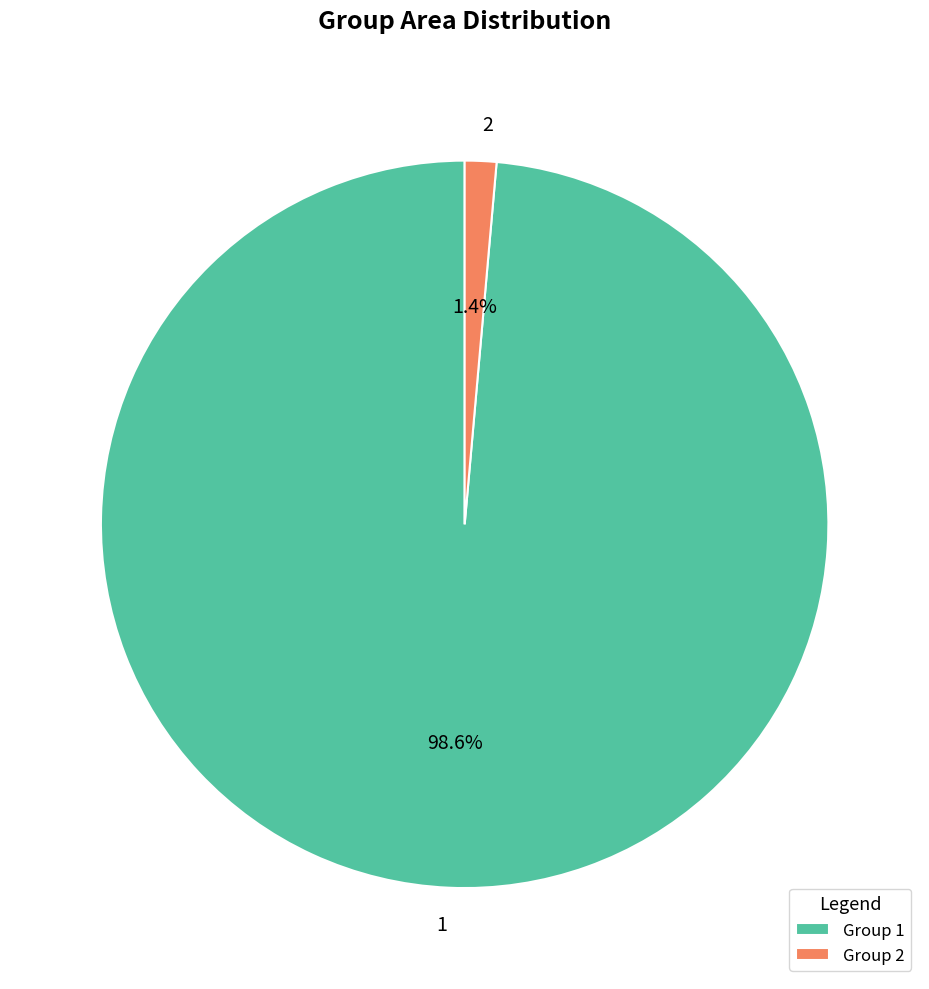

To the nearest percent, what portion does 2 represent?

1%